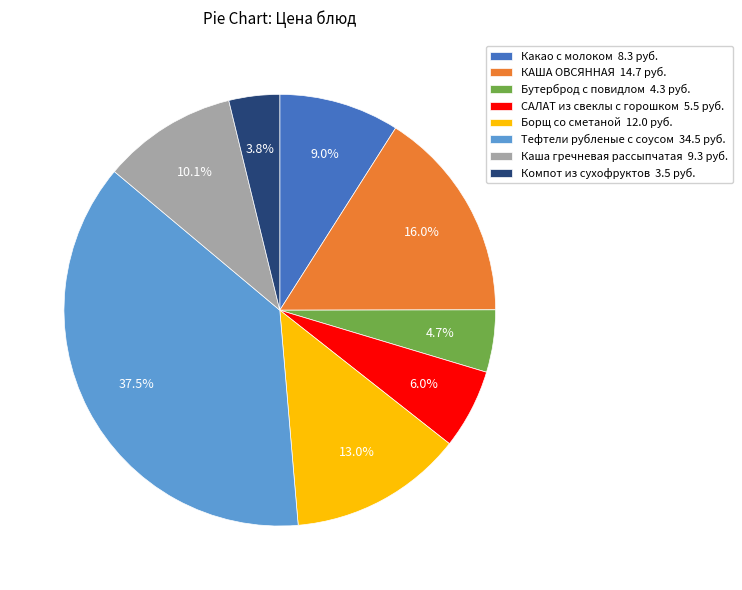

What is the largest slice in the pie chart?

Тефтели рубленые с соусом